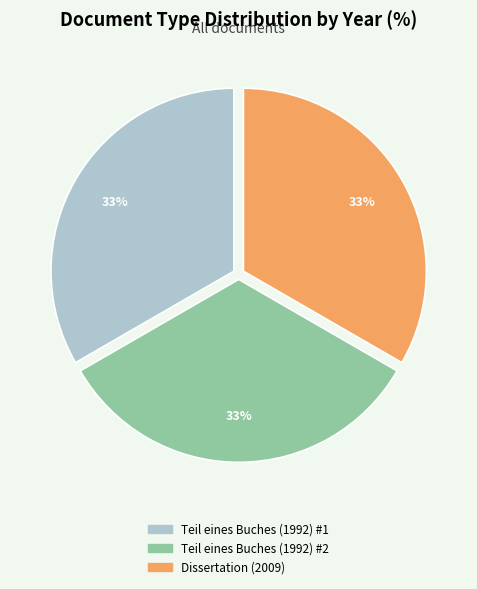

Combined, do Teil eines Buches (1992) #1 and Dissertation (2009) account for over 50%?

Yes